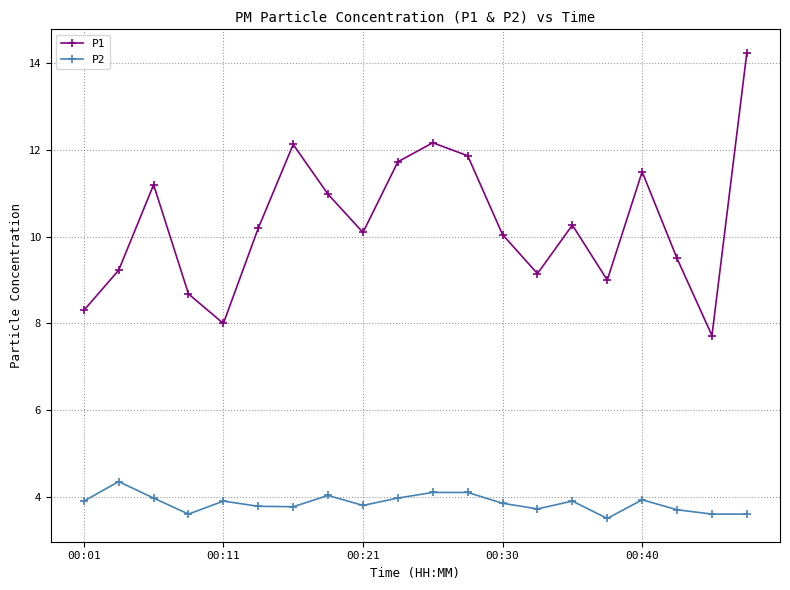

True or false: P2 and P1 intersect in this chart.

False